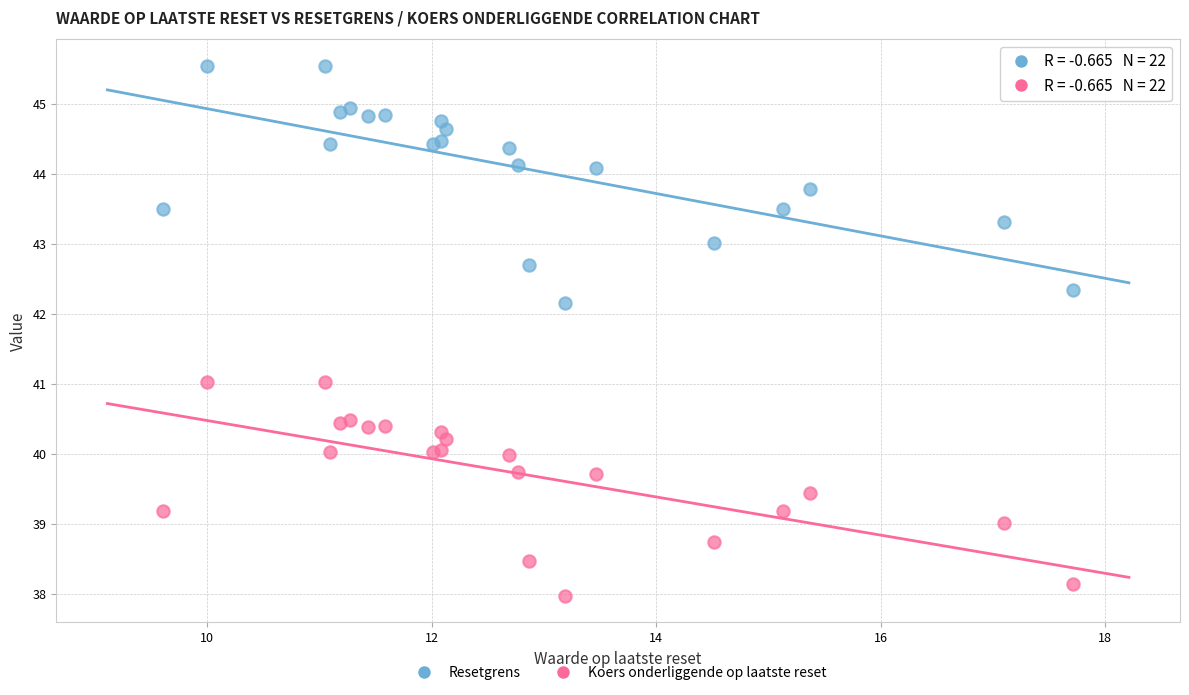

Which series has the widest spread of Y values?

Resetgrens